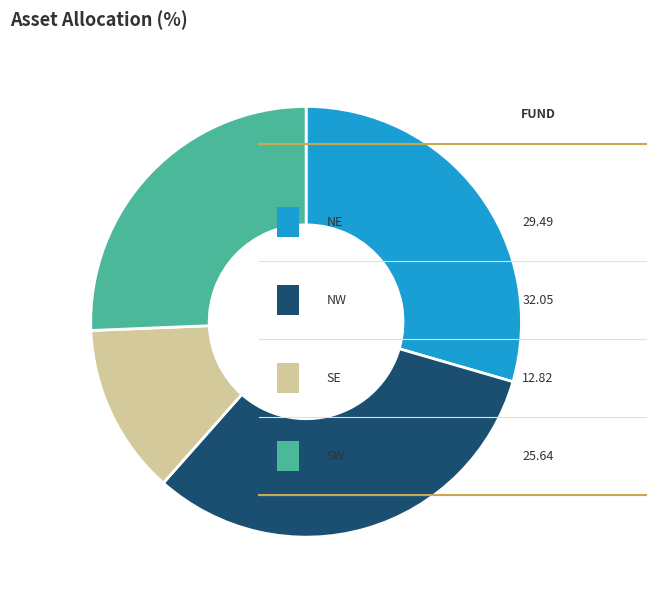

Is there any slice that represents more than half of the pie?

No